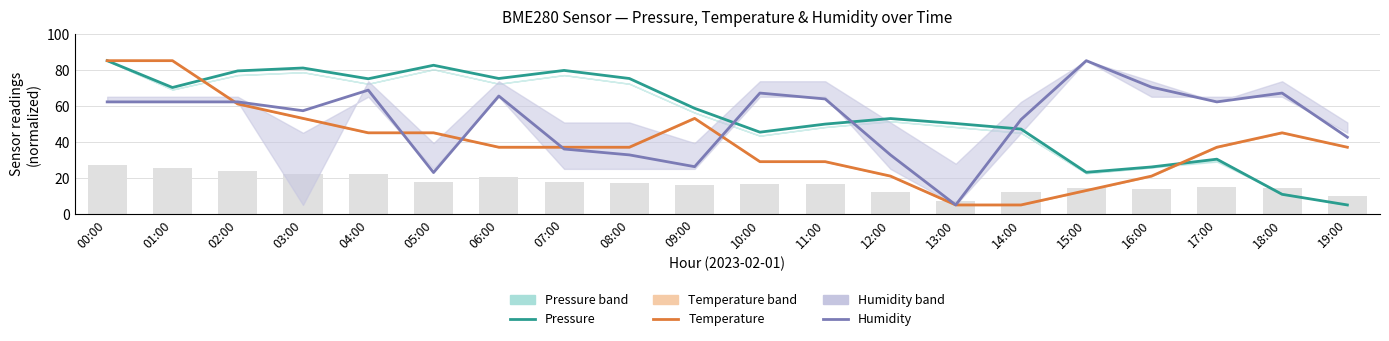

What is the sum of the Temperature values at 16:00 and 01:00?

106.0